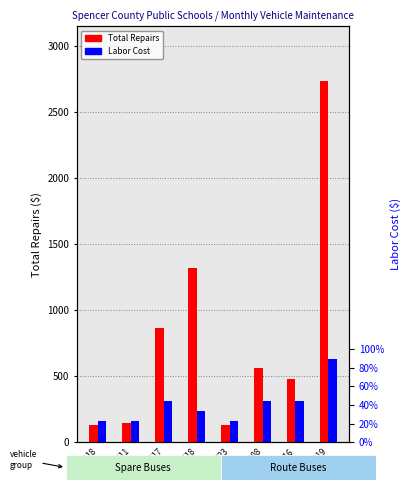

List the series in order of their peak value, lowest first.

Labor Cost, Total Repairs